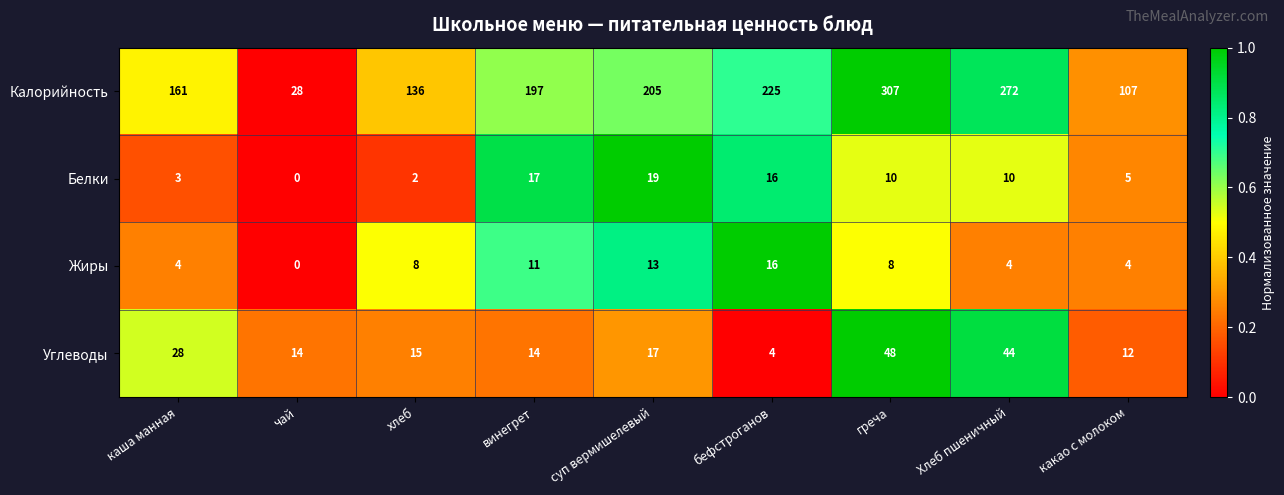

Which series has the largest total across all categories?

Калорийность